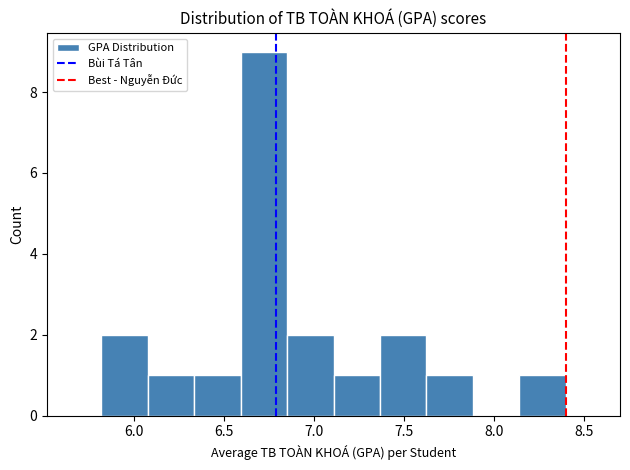

What is the height of the bar covering 6.10 to 6.35 on the x-axis? Neither the bar edges nor the heights are printed on the chart, so give them approximately, as read against the axes.

1